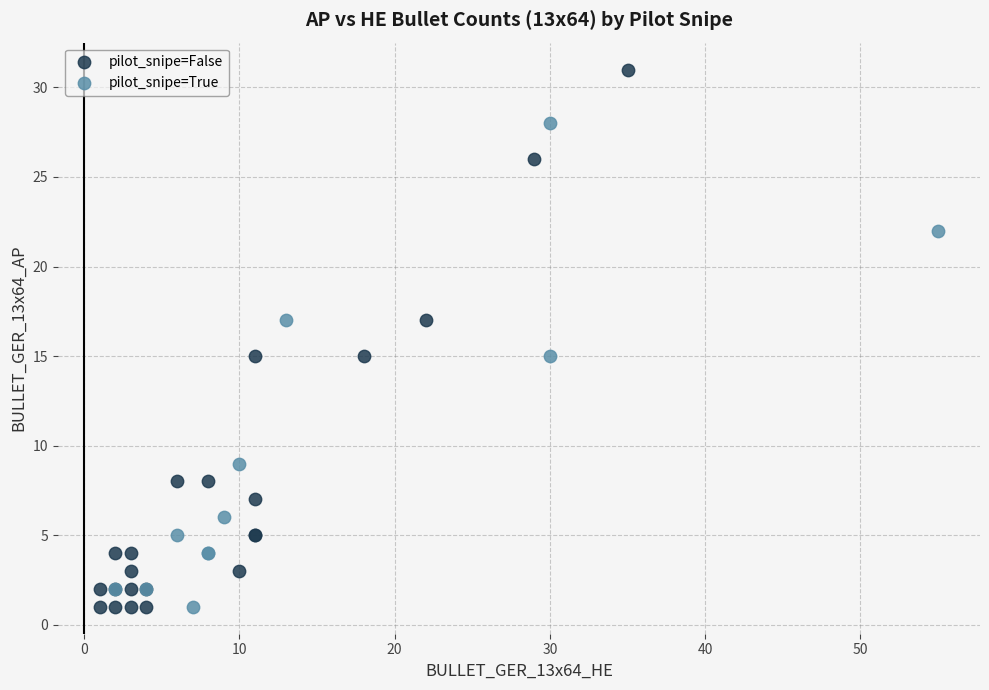

Which series reaches the maximum Y coordinate?

pilot_snipe=False